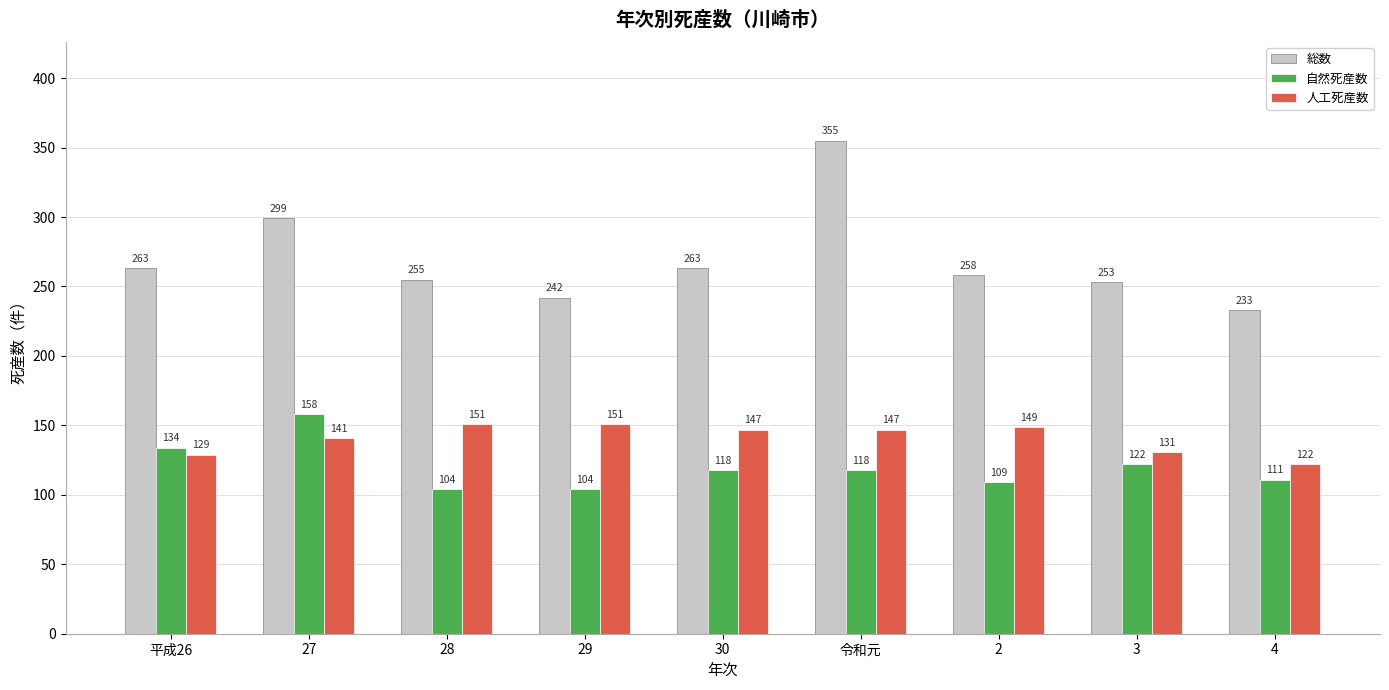

Reading left to right, transcribe all the data shown in this chart.

総数: 平成26=263	27=299	28=255	29=242	30=263	令和元=355	2=258	3=253	4=233
自然死産数: 平成26=134	27=158	28=104	29=104	30=118	令和元=118	2=109	3=122	4=111
人工死産数: 平成26=129	27=141	28=151	29=151	30=147	令和元=147	2=149	3=131	4=122